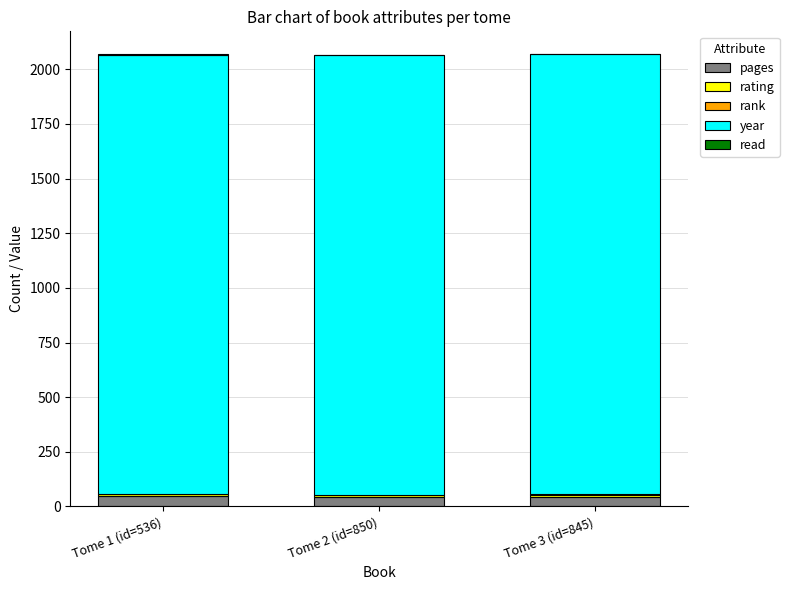

How many distinct data groups are displayed?

5